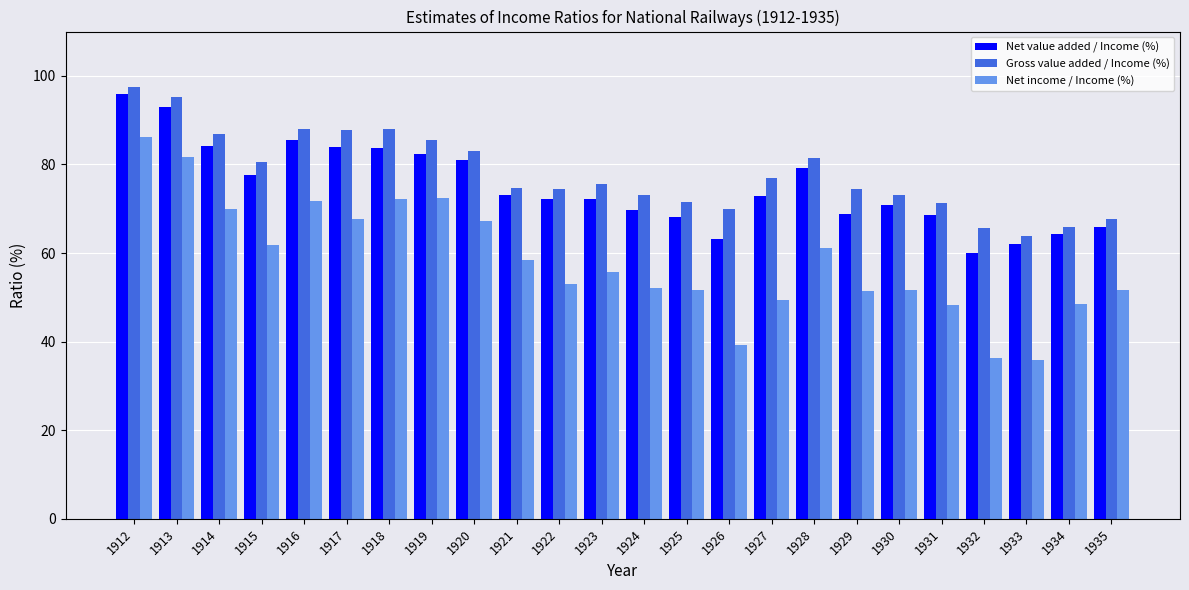

What are all the series names shown in the legend?

Net value added / Income (%), Gross value added / Income (%), Net income / Income (%)